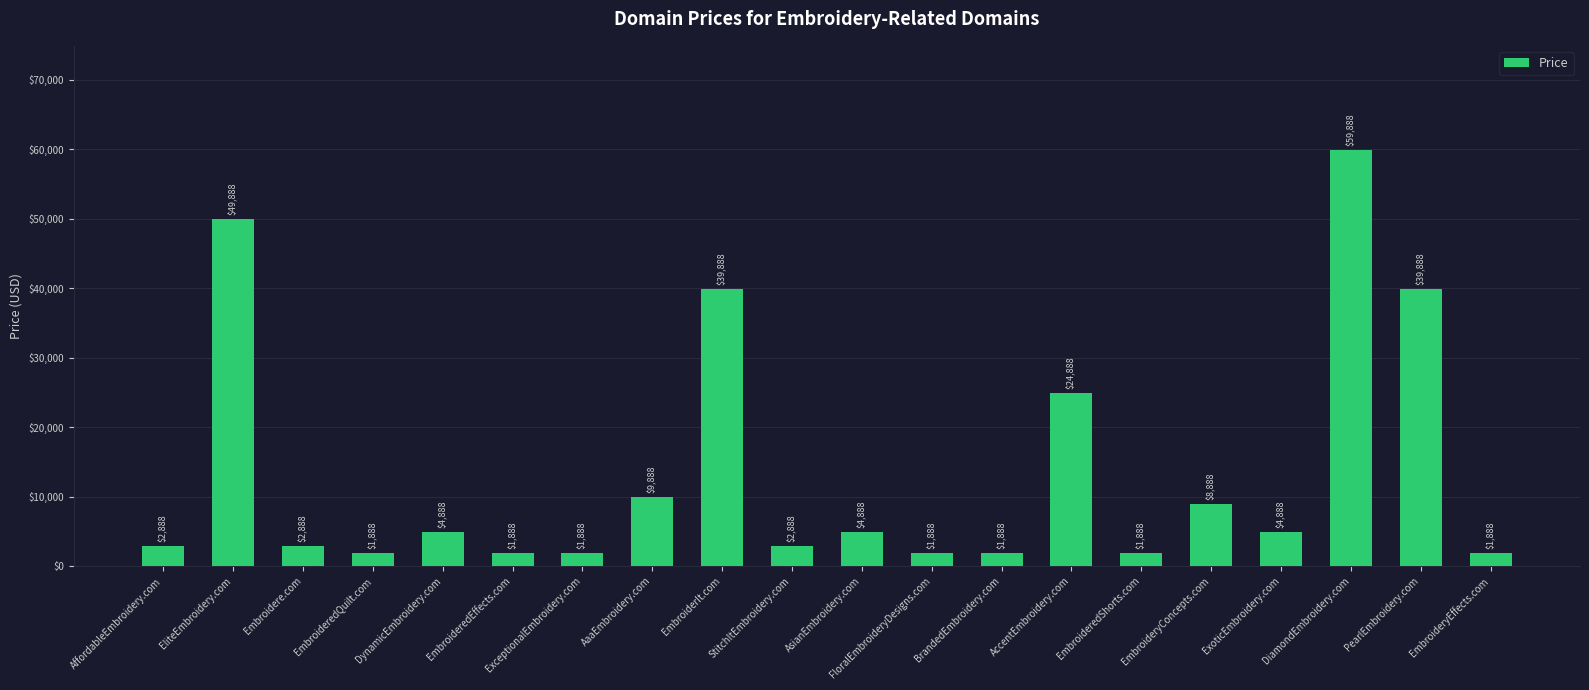

At which label is the value closest to 30888?

AccentEmbroidery.com